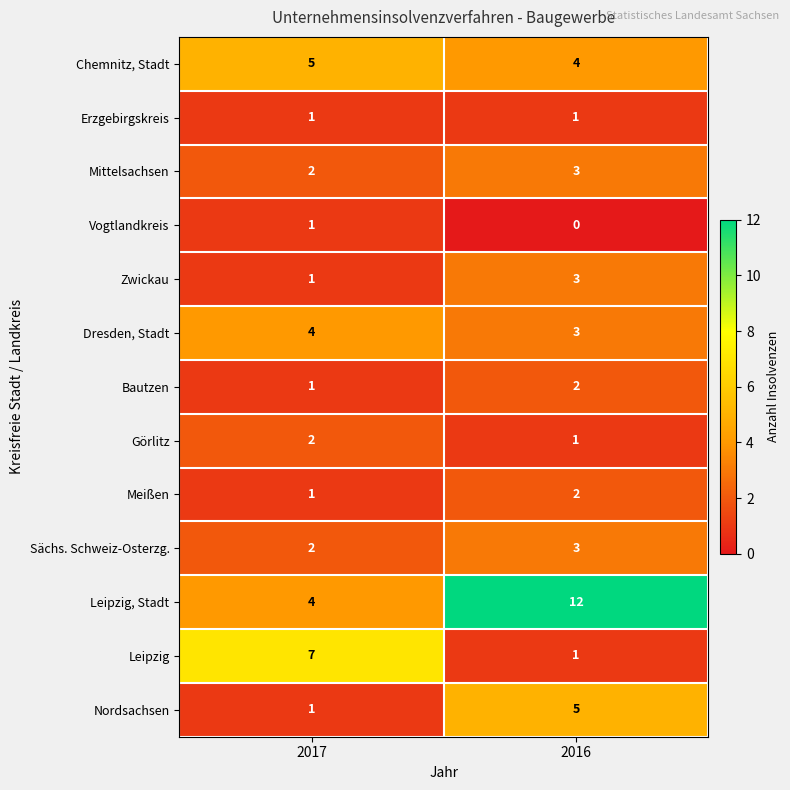

List the labels in order of Leipzig value, smallest first.

2016, 2017